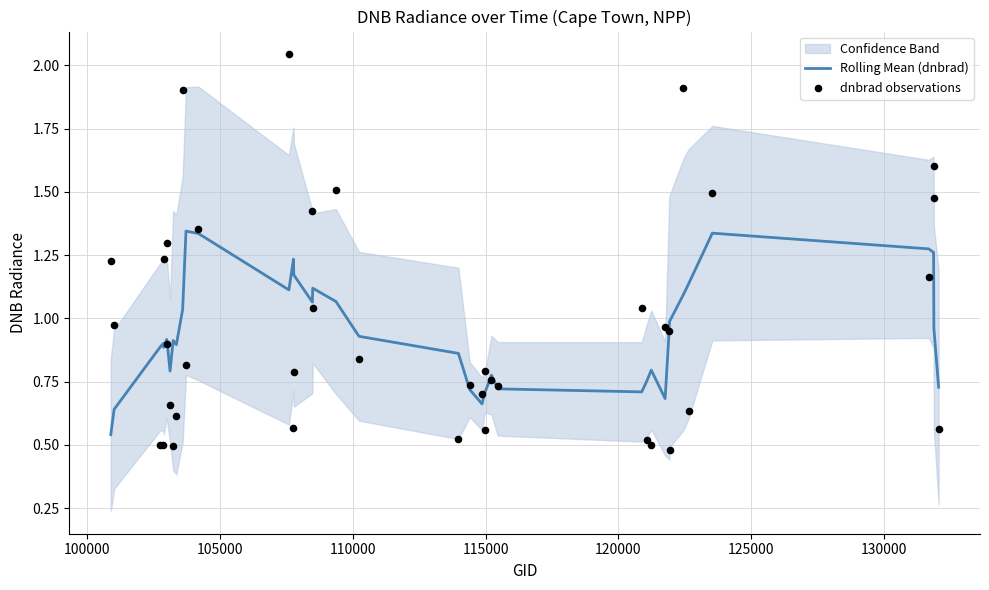

At how many categories does at least one series exceed 1?

19